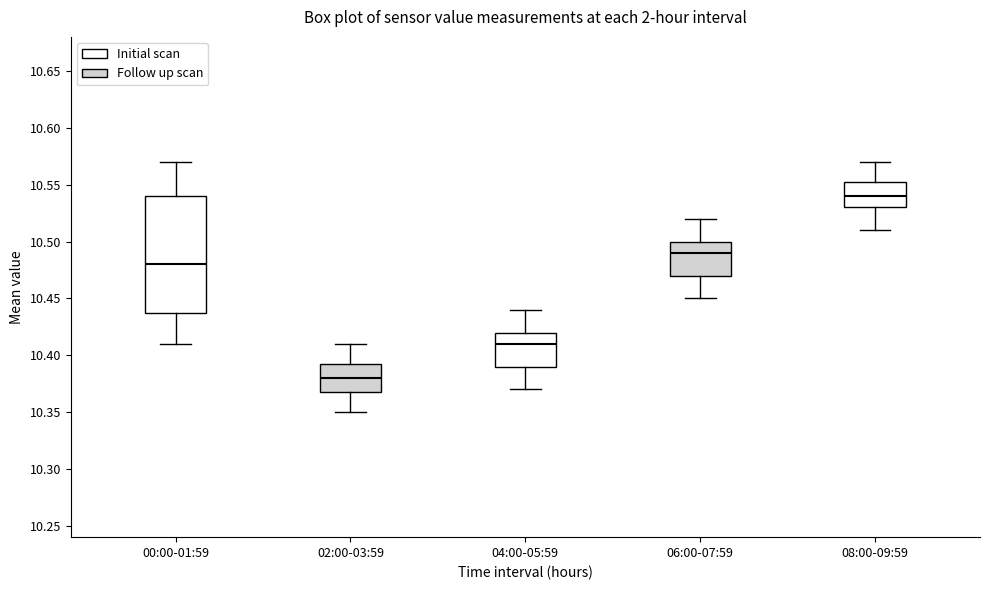

Where is the lower edge of the box for 06:00-07:59 on the y-axis? The values are not printed on the chart, so give them approximately, as read against the axis.

10.470